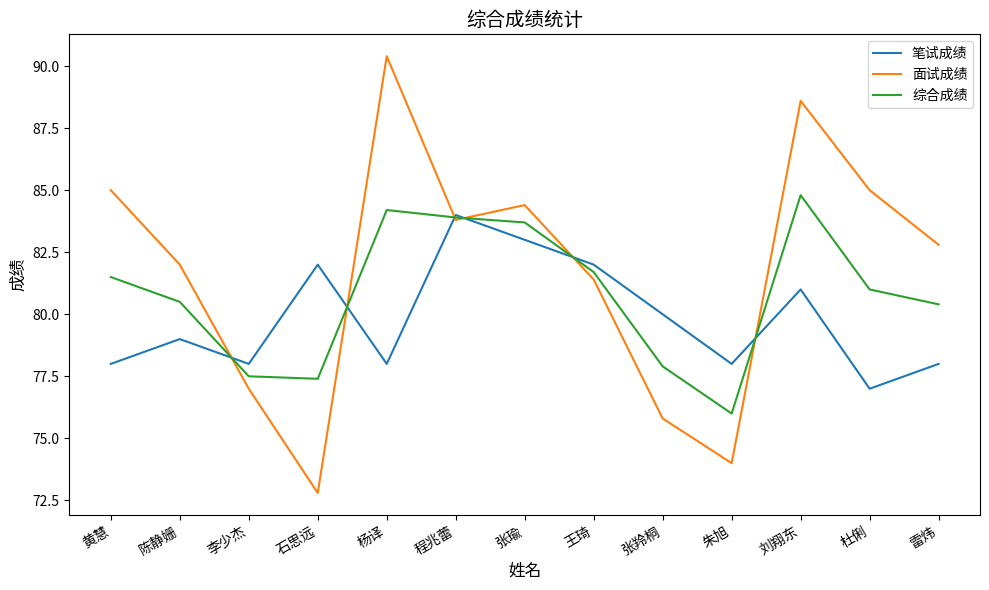

True or false: 笔试成绩 has a value of 79.0 at 陈静姗.

True